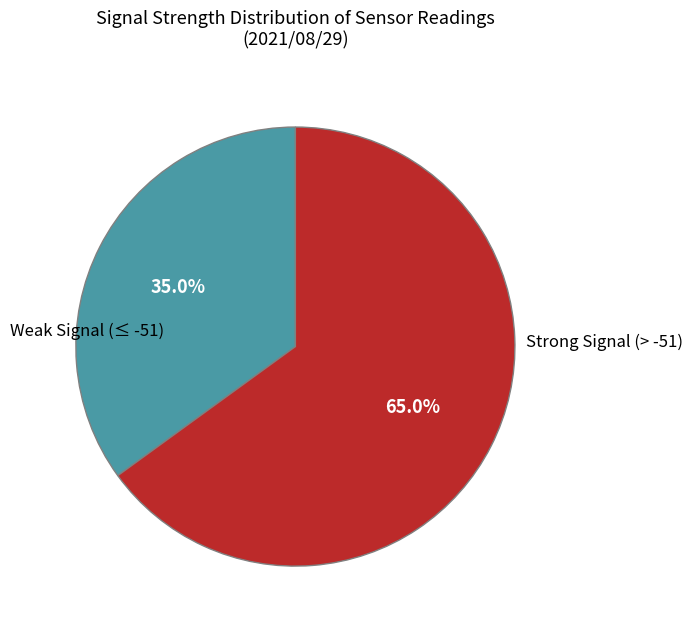

Does Strong Signal (> -51) account for over 50% of the chart?

Yes